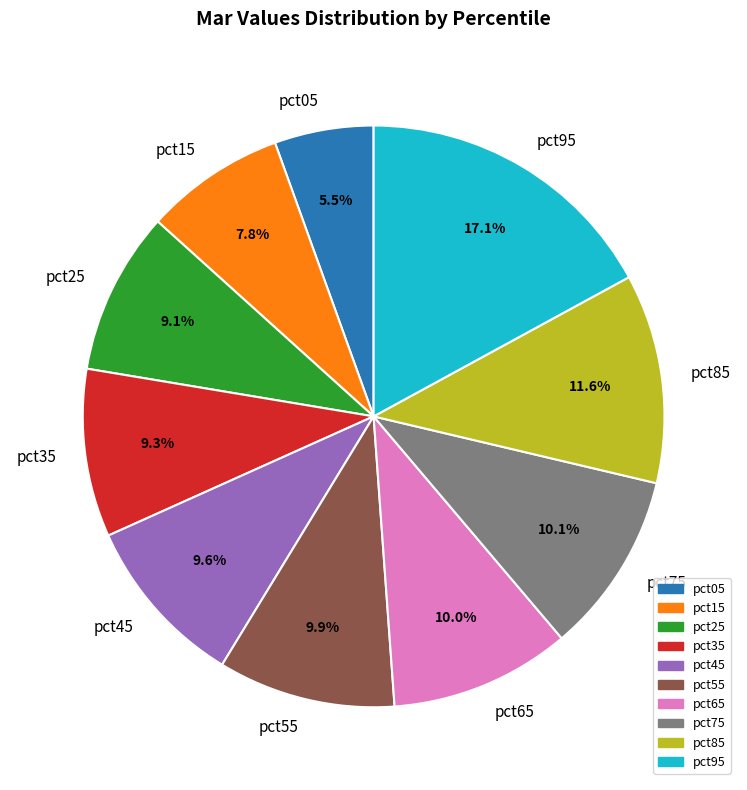

How many segments does this pie chart have?

10